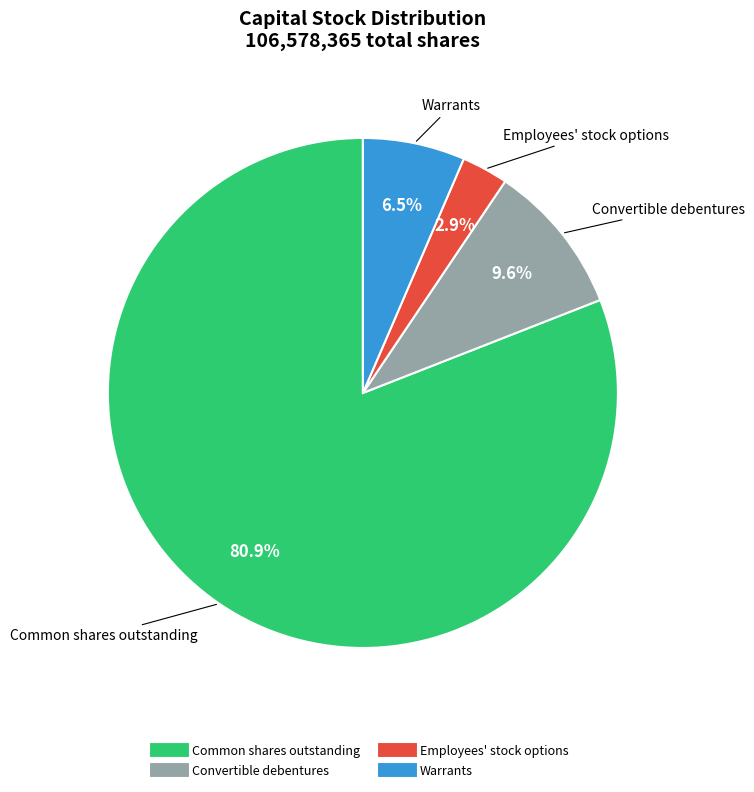

Which slice represents more than half of the pie?

Common shares outstanding